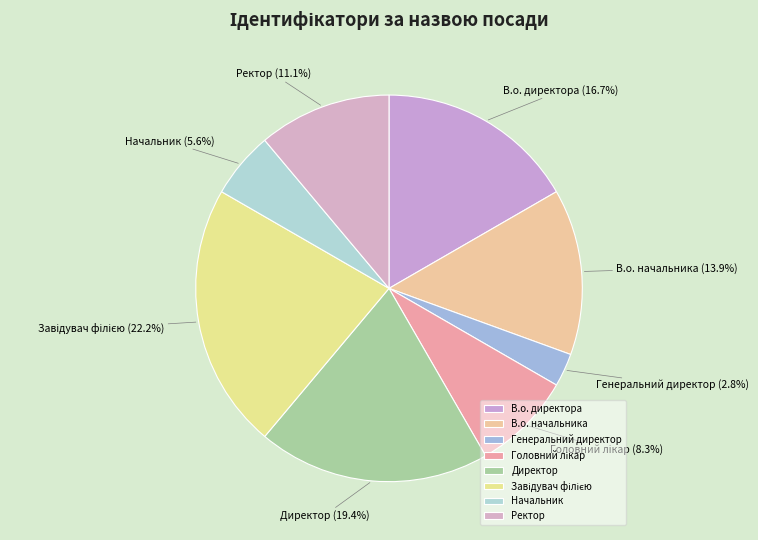

What percentage is NOT represented by В.о. начальника?

86.1%